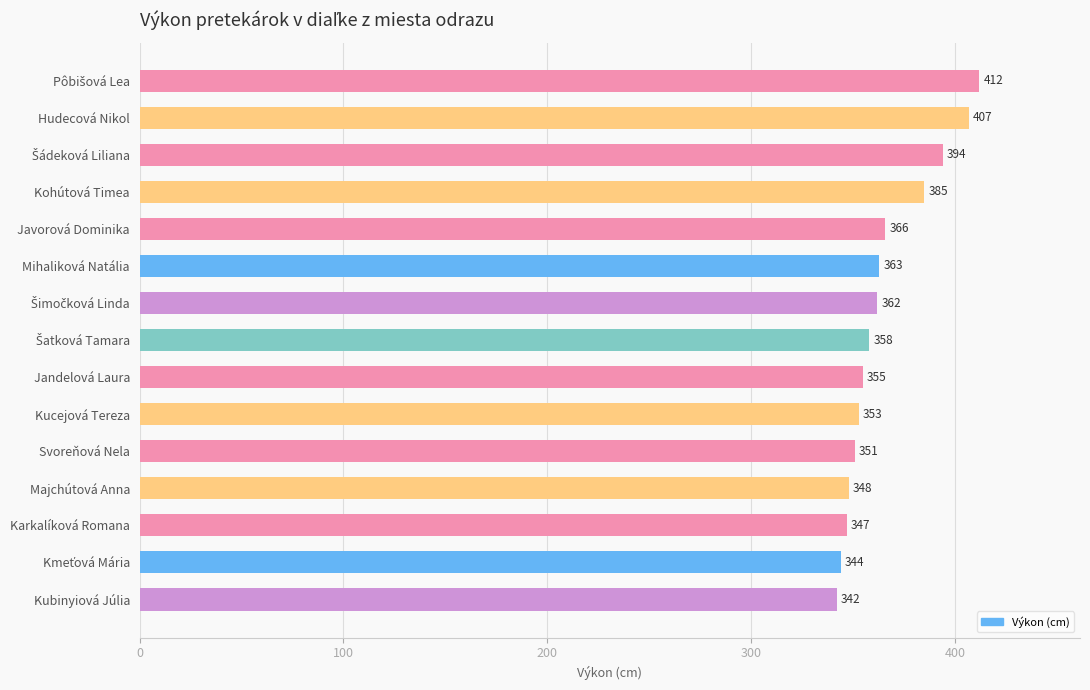

What is the maximum value shown in the chart?

412